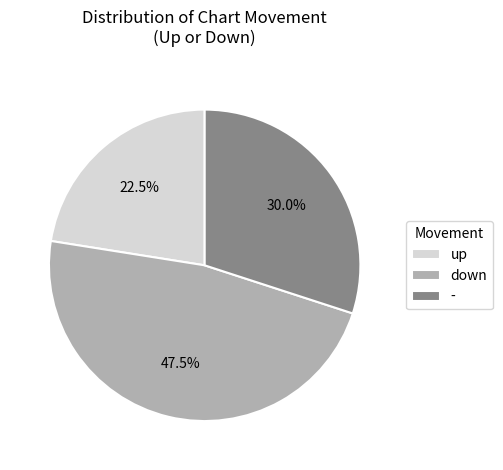

To the nearest percent, what is the average slice percentage?

33%